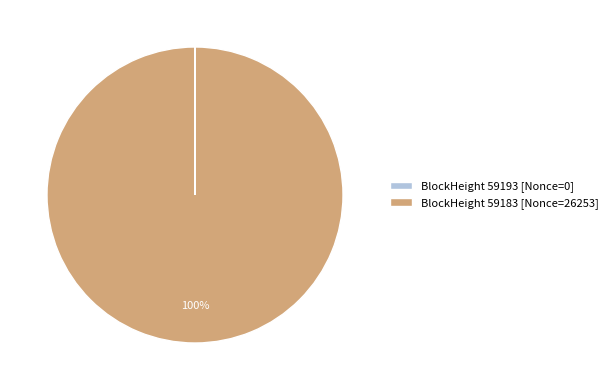

Is it true that BlockHeight 59183 [Nonce=26253] is 100% of the pie?

True